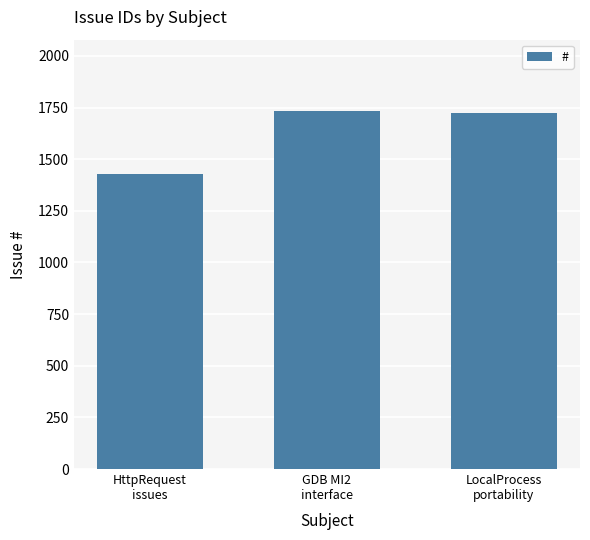

What is the sum of the values at LocalProcess
portability and GDB MI2
interface?

3456